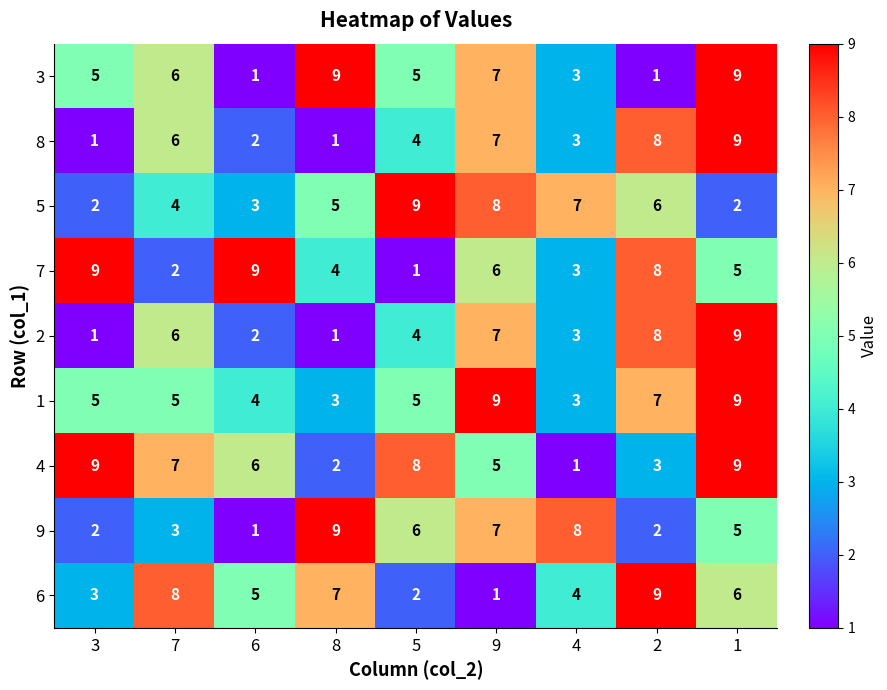

What is the maximum value shown in the chart?

9